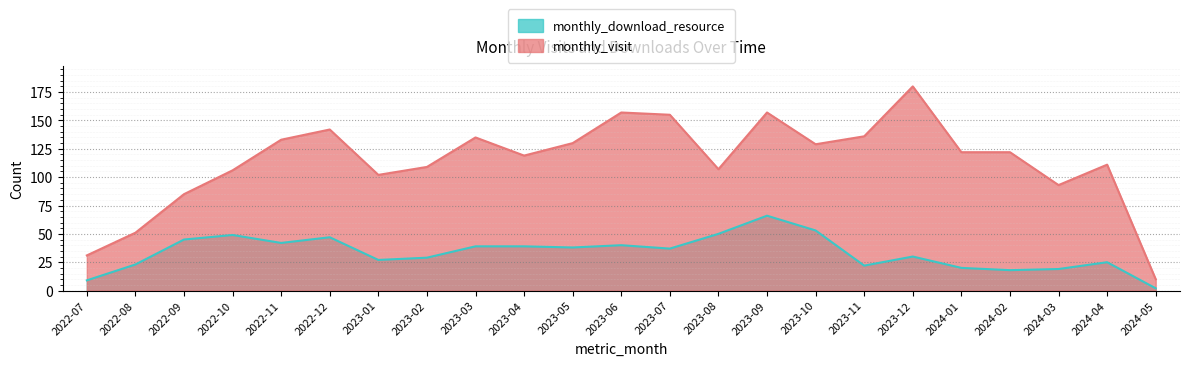

List the labels in order of monthly_visit value, smallest first.

2024-05, 2022-07, 2022-08, 2022-09, 2024-03, 2023-01, 2022-10, 2023-08, 2023-02, 2024-04, 2023-04, 2024-01, 2024-02, 2023-10, 2023-05, 2022-11, 2023-03, 2023-11, 2022-12, 2023-07, 2023-06, 2023-09, 2023-12